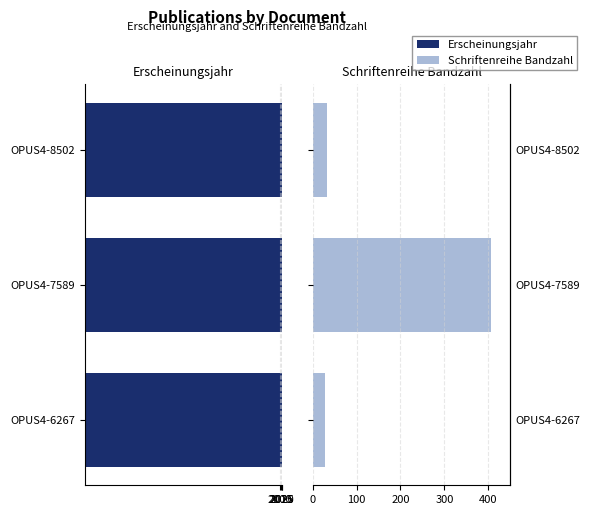

The Schriftenreihe Bandzahl series shows 406 at OPUS4-7589. True or false?

True